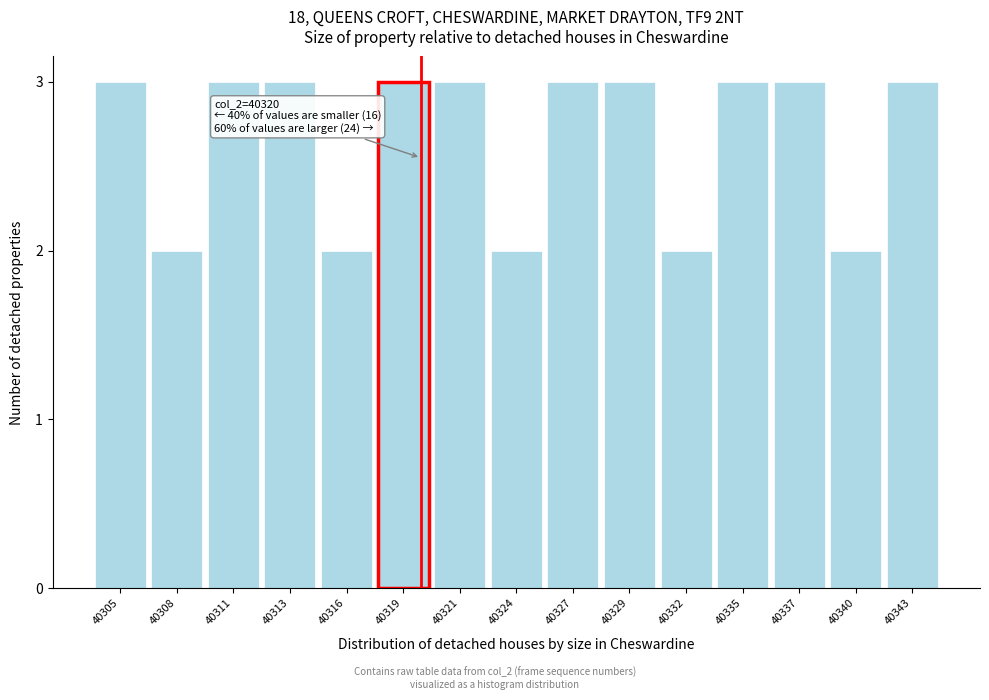

Reading left to right, transcribe all the data shown in this chart.

40305=3	40308=2	40311=3	40313=3	40316=2	40319=3	40321=3	40324=2	40327=3	40329=3	40332=2	40335=3	40337=3	40340=2	40343=3